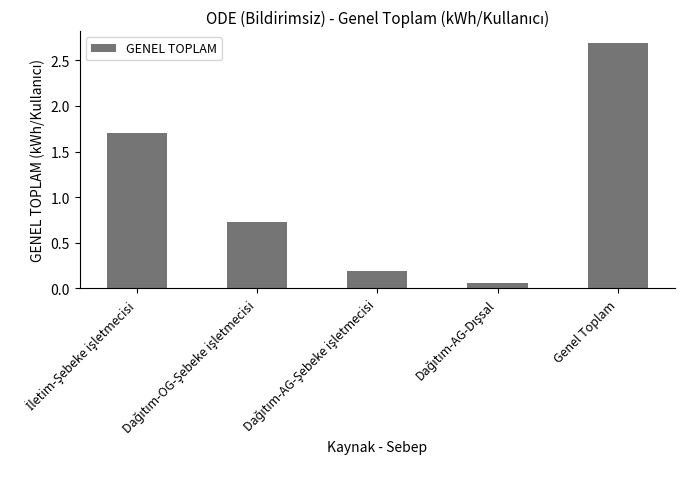

Does the chart contain any negative values?

No